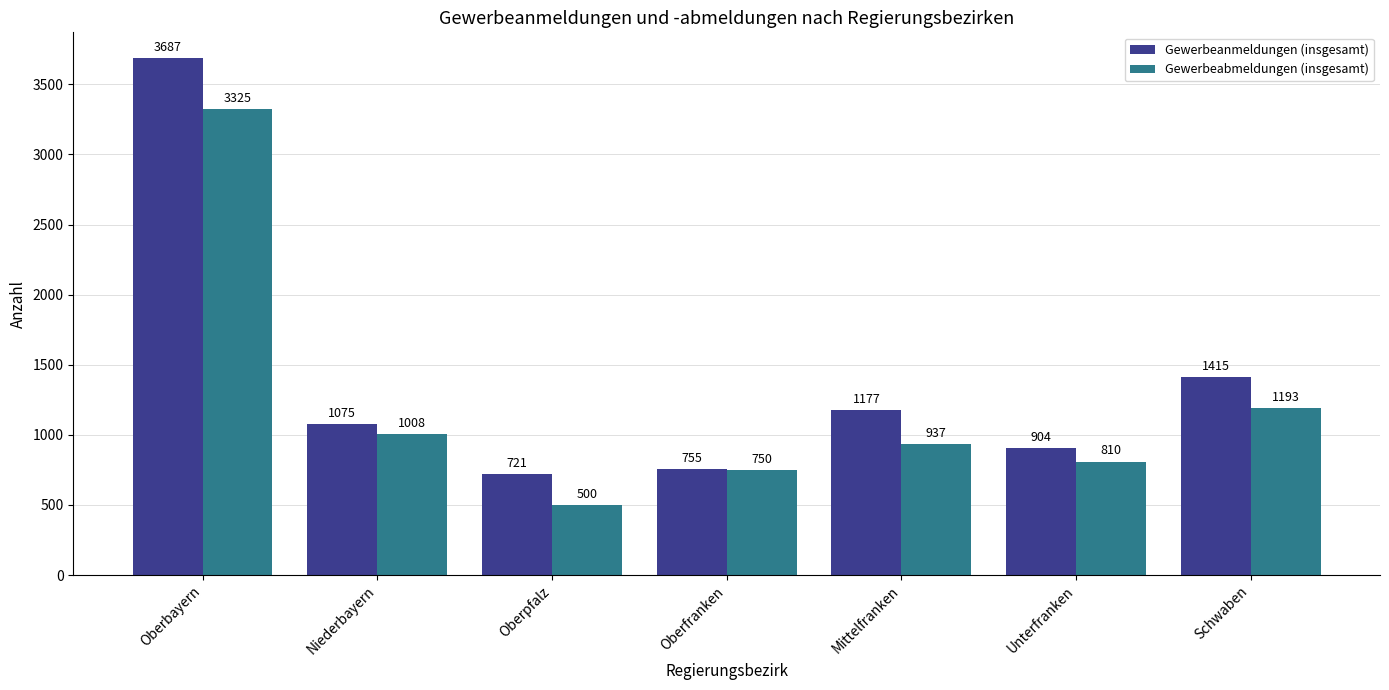

The value of Gewerbeabmeldungen (insgesamt) at Oberpfalz is 194. True or false?

False